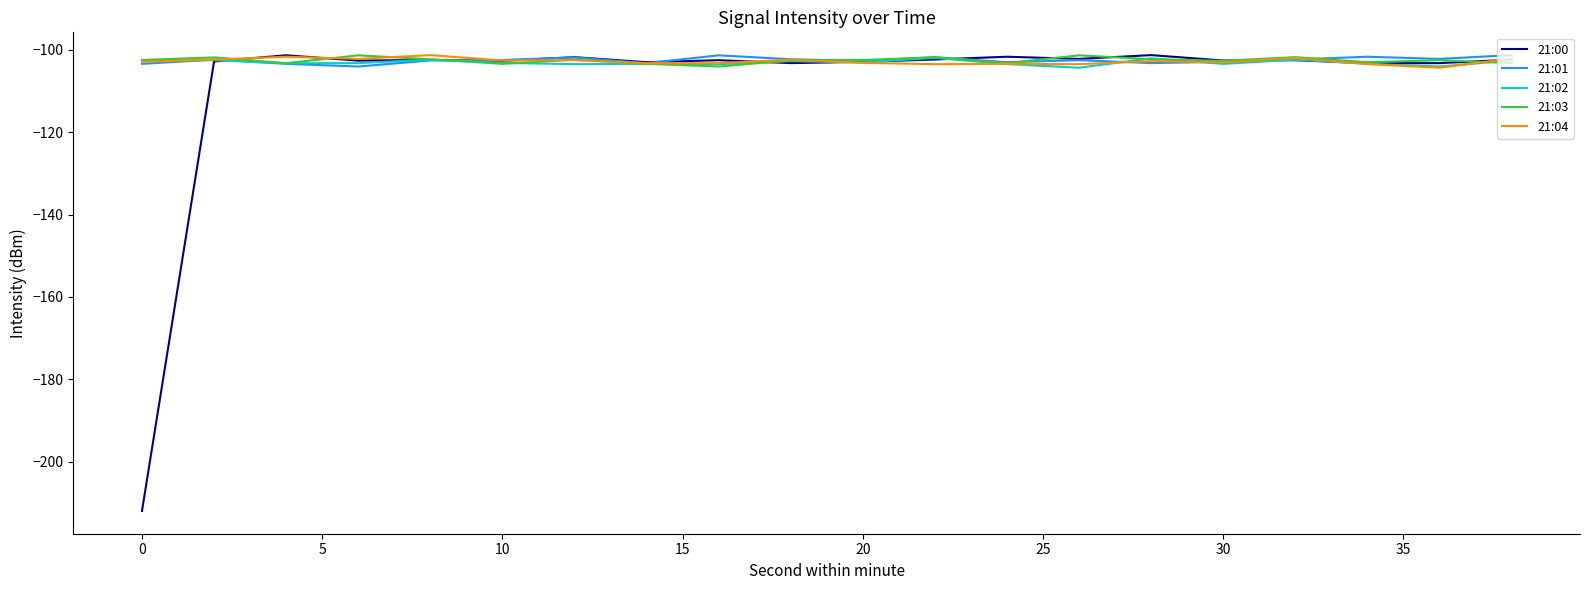

Which series has the largest range (max minus min)?

21:00